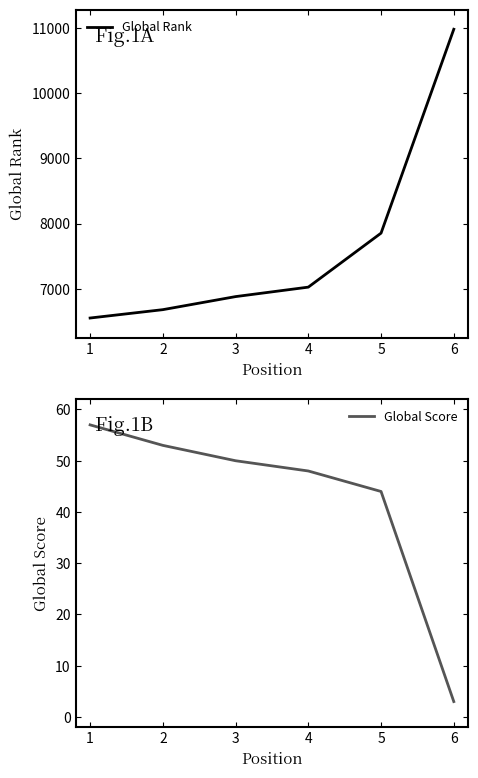

List the series in order of their peak value, highest first.

Global Rank, Global Score